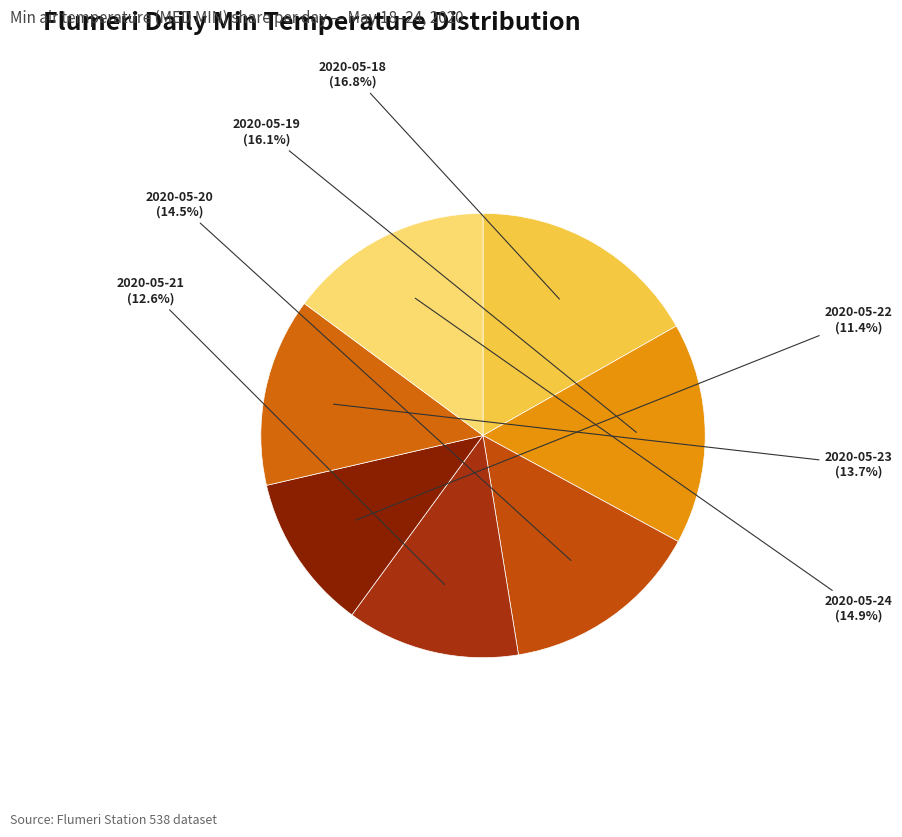

Which category has the biggest portion of the pie?

2020-05-18